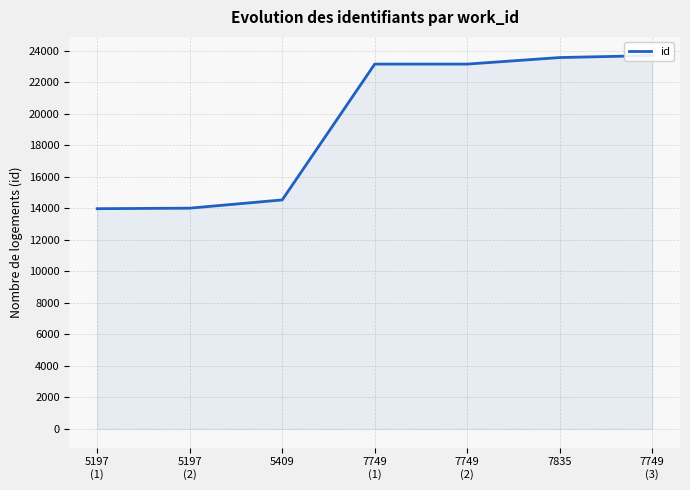

What is the label of the 2nd point from the right?

7835